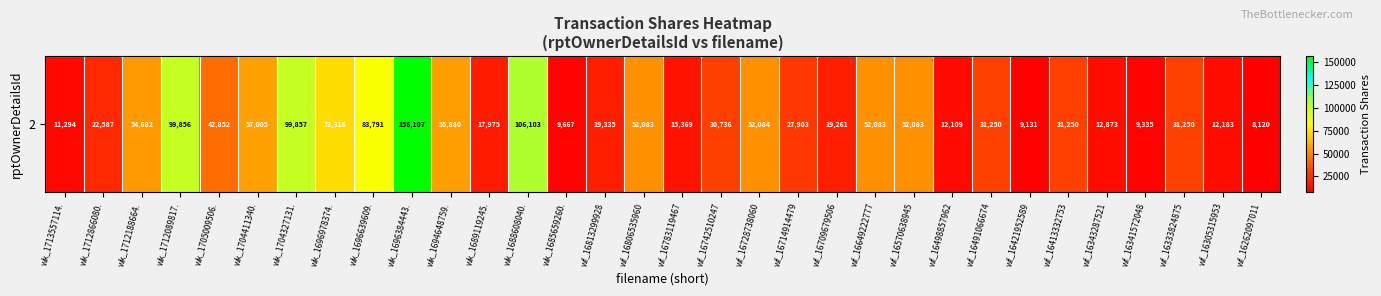

Reading right to left, transcribe all the data shown in this chart.

8120	12183	31250	9335	12873	31250	9131	31250	12109	52083	52083	19261	27903	52084	30736	15369	52083	19335	9667	106103	17975	55880	156107	83791	72316	99857	57005	42852	99856	54682	22587	11294